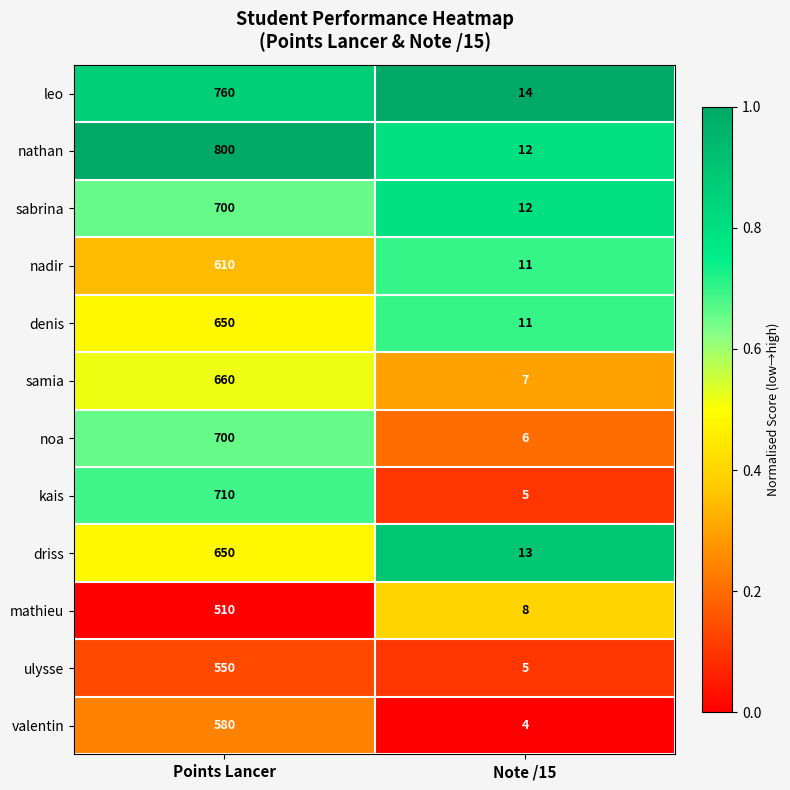

The sabrina series shows 341 at Points Lancer. True or false?

False